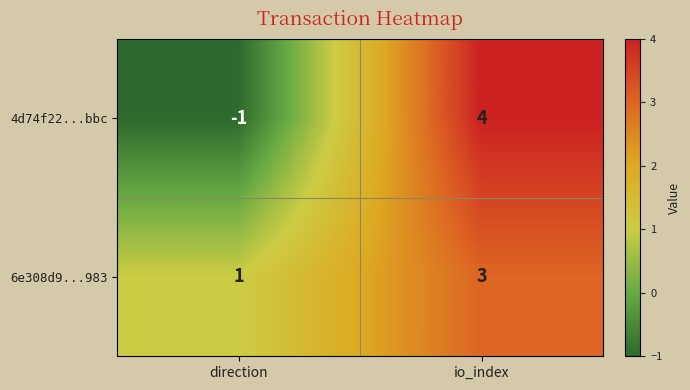

What is the difference between the 4d74f22...bbc values at io_index and direction?

5